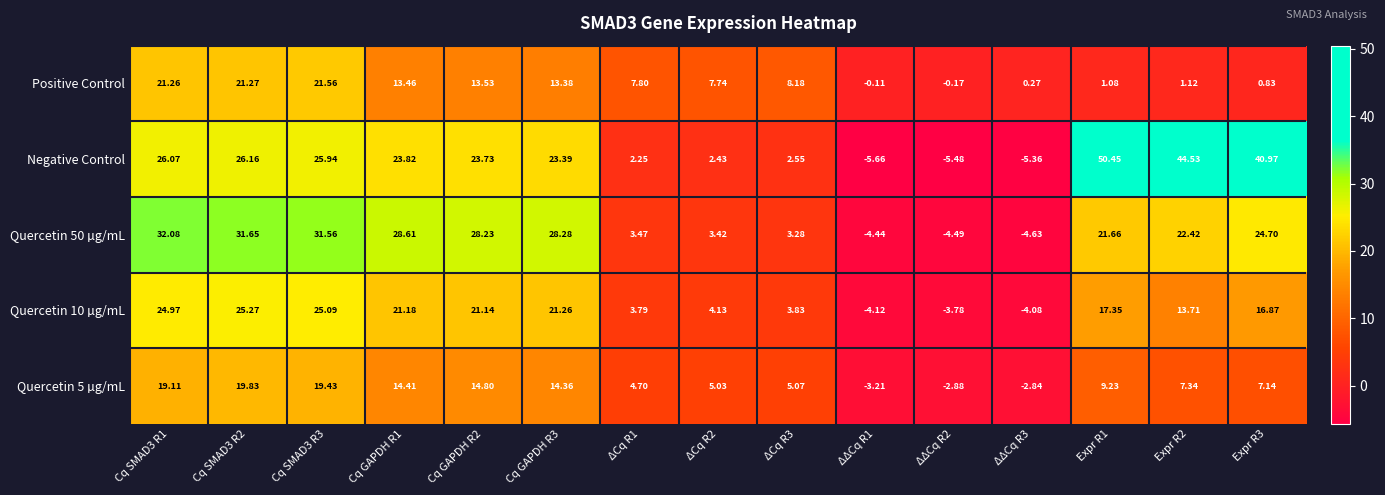

Which series has the widest spread of values?

Negative Control